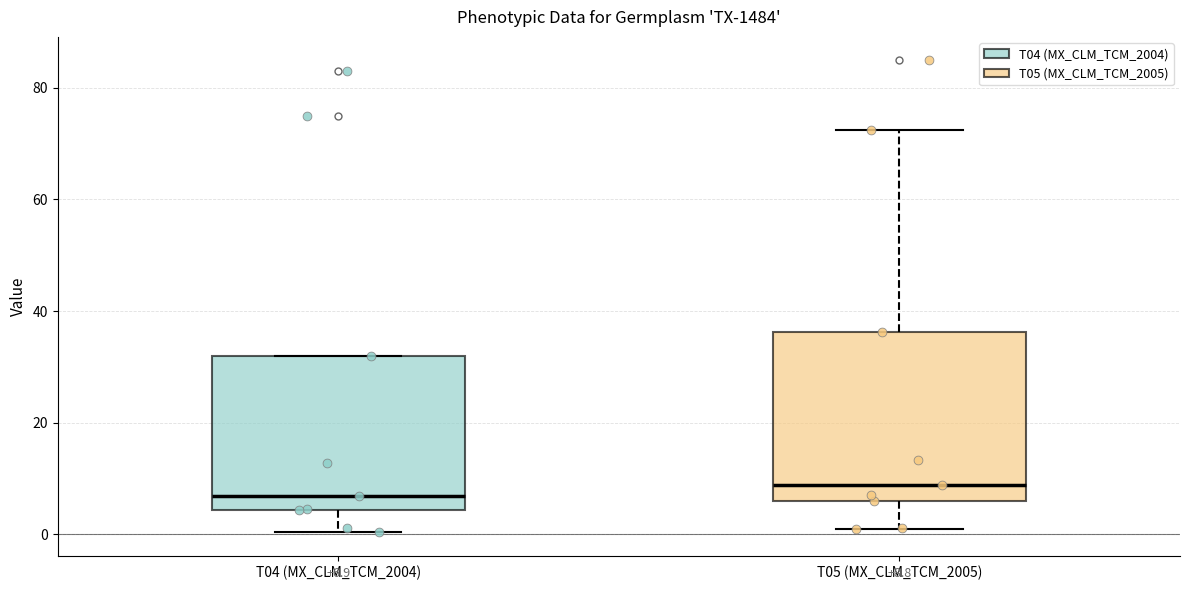

Comparing the boxes themselves (not the whiskers), which one is the tallest?

T05 (MX_CLM_TCM_2005)